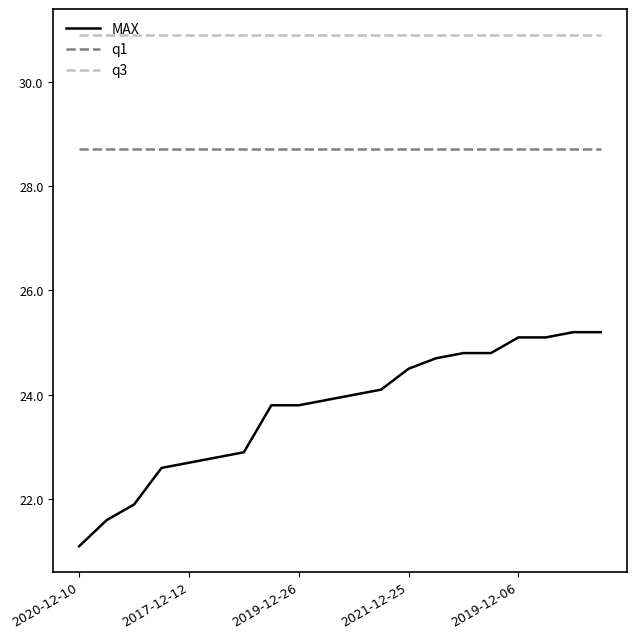

What is the minimum value shown in the chart?

21.1